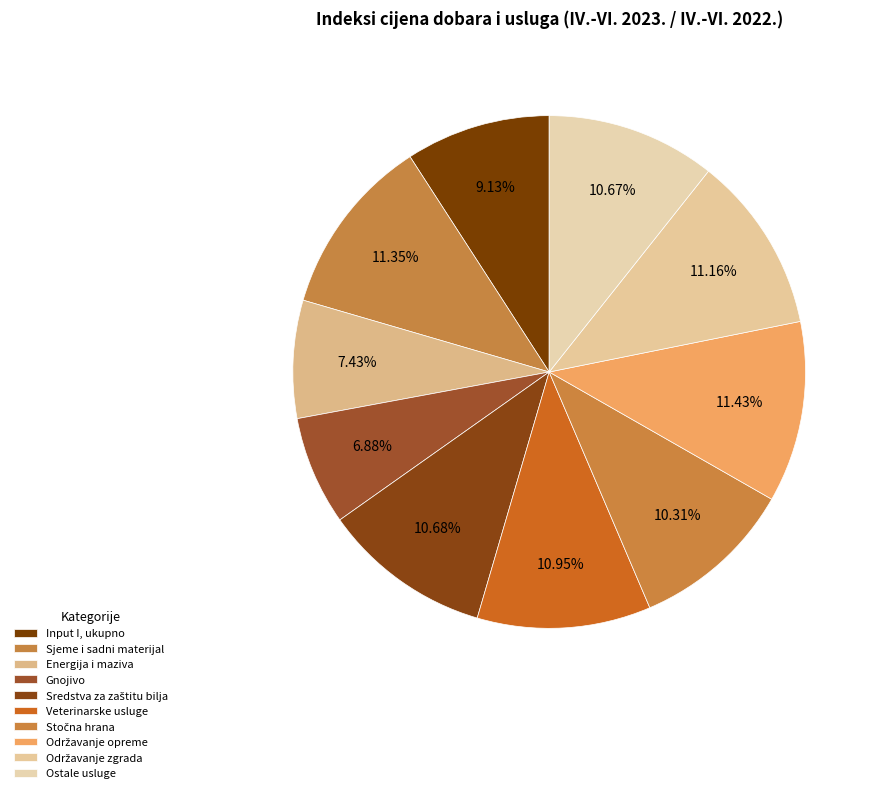

Does any single category account for the majority?

No